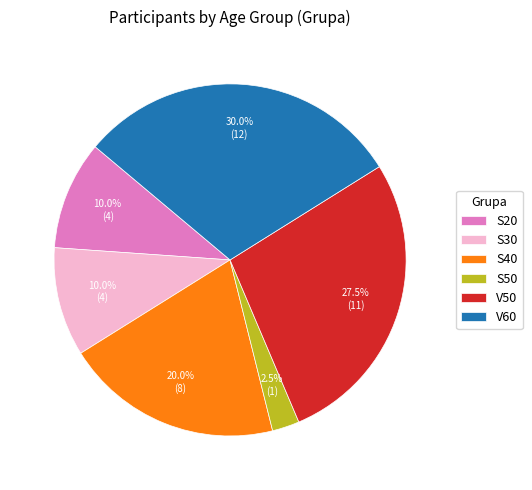

To the nearest percent, what is the average slice percentage?

17%